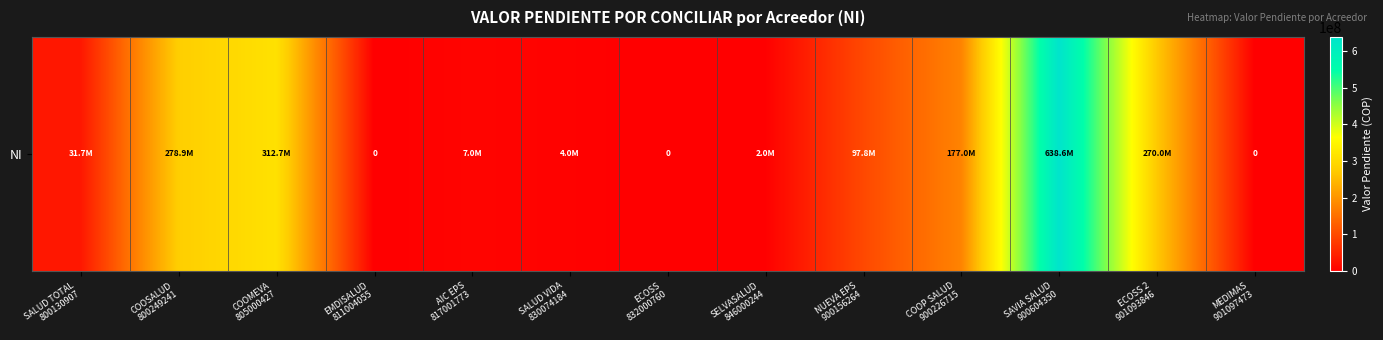

How many categories are shown in the chart?

13